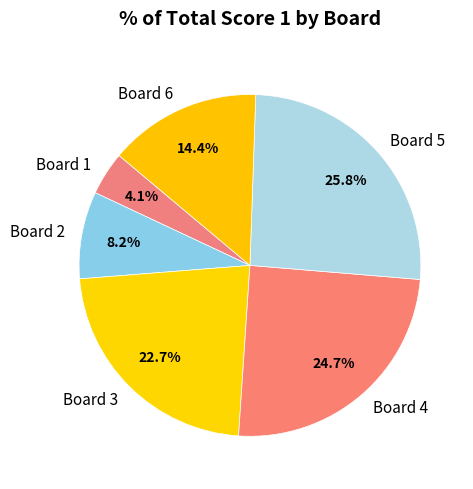

Which has a higher value, Board 1 or Board 6?

Board 6